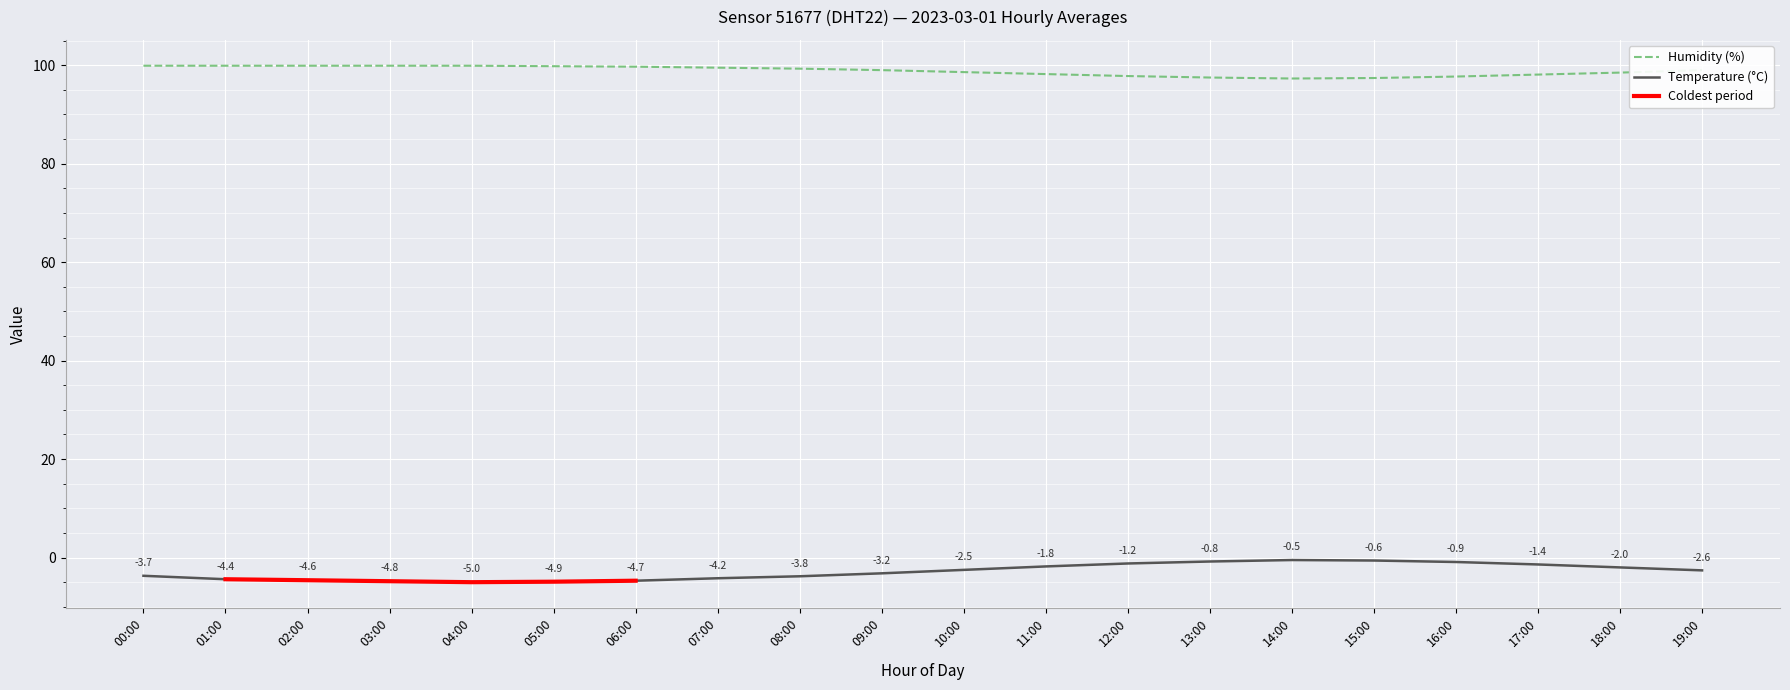

What is the label of the 15th point from the right?

05:00